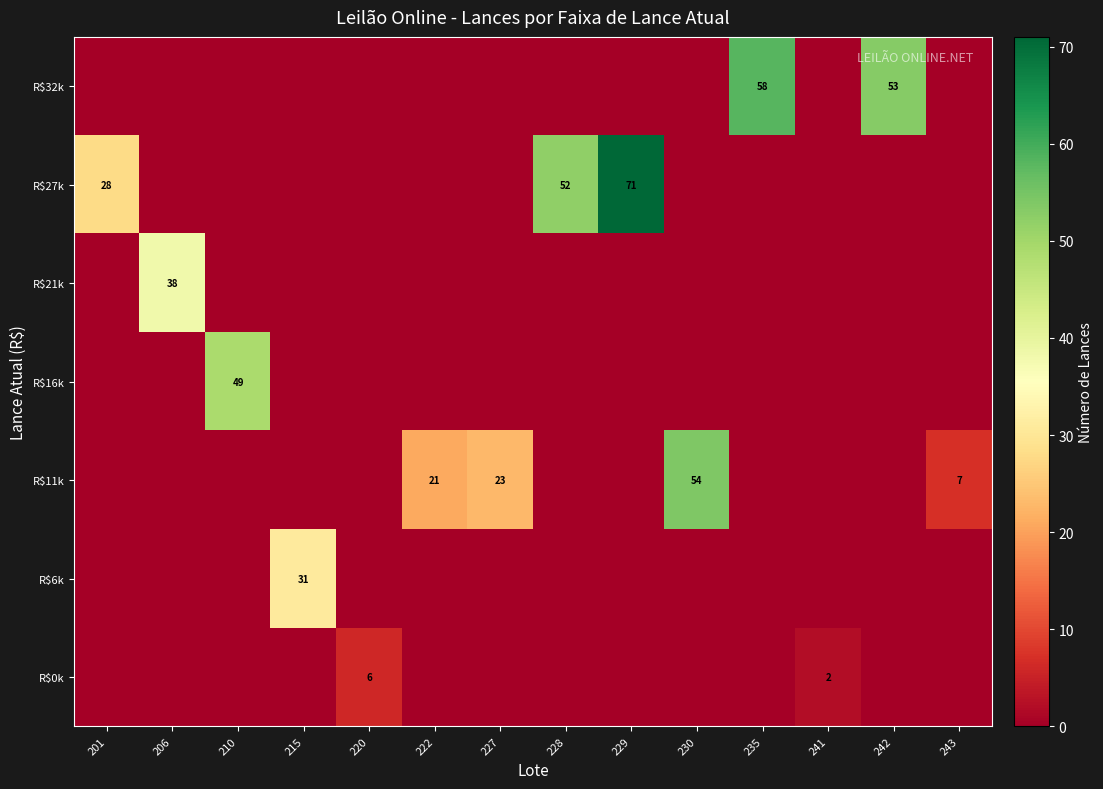

What is the maximum value shown in the chart?

71